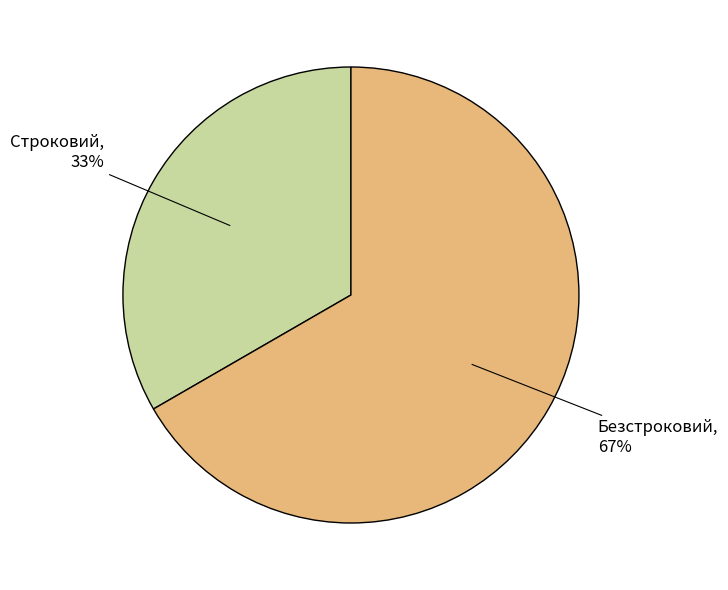

To the nearest percent, what is the combined percentage of Безстроковий, 67% and Строковий, 33%?

100%